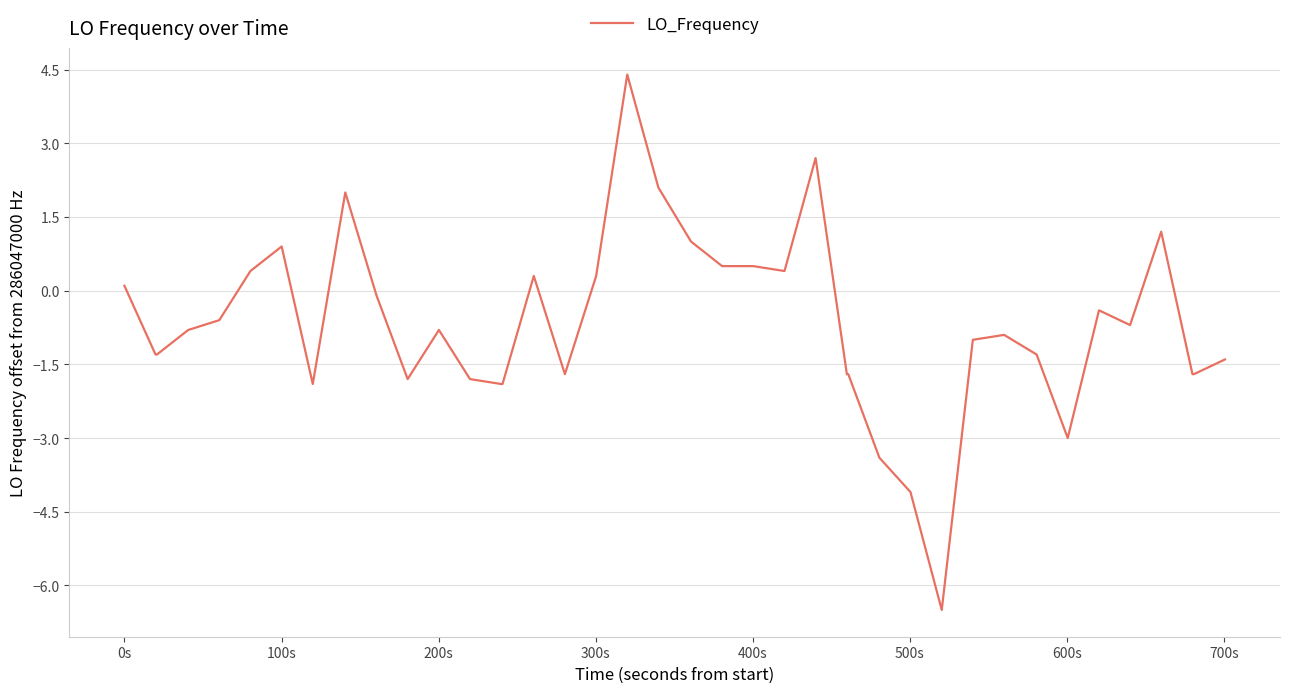

Is this an area chart (filled region under the line)?

No